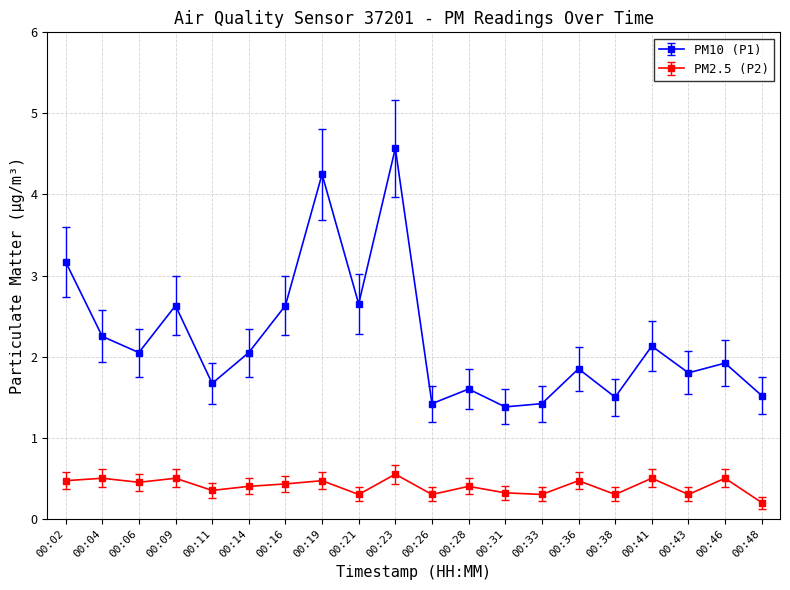

Which series has the largest range (max minus min)?

PM10 (P1)